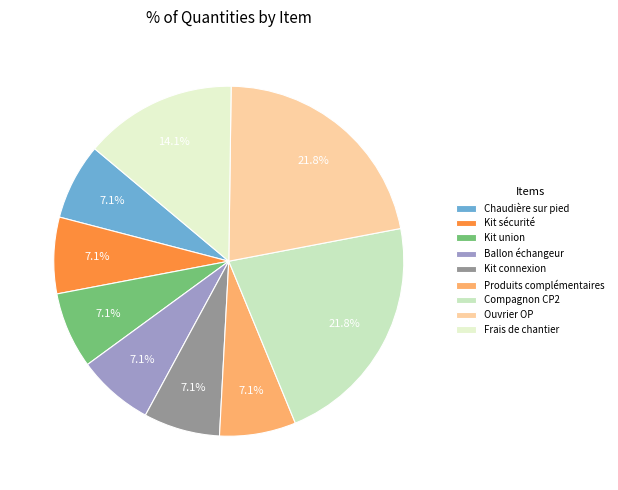

How many segments does this pie chart have?

9